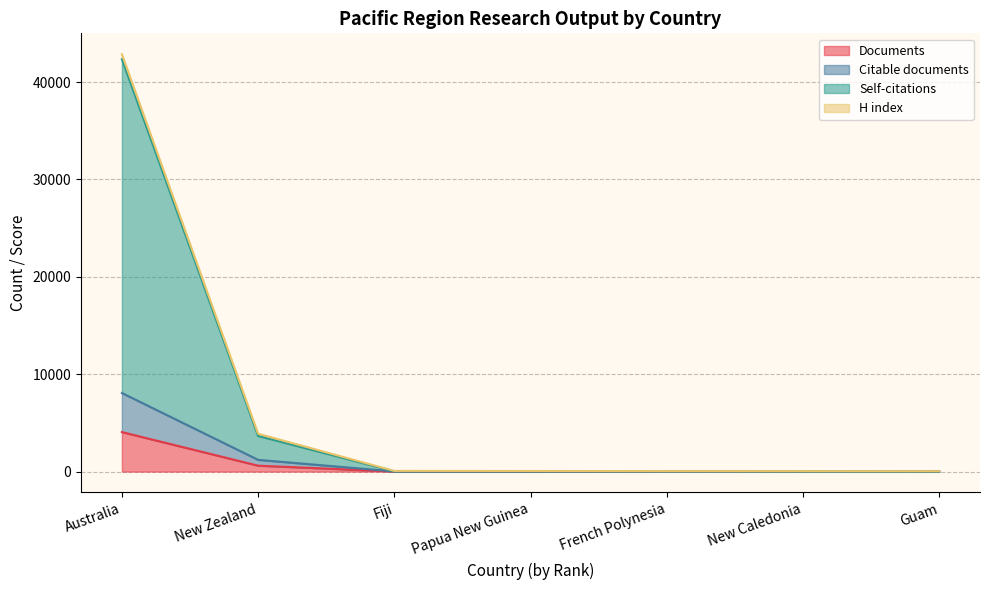

At how many categories does at least one series exceed 30431?

1